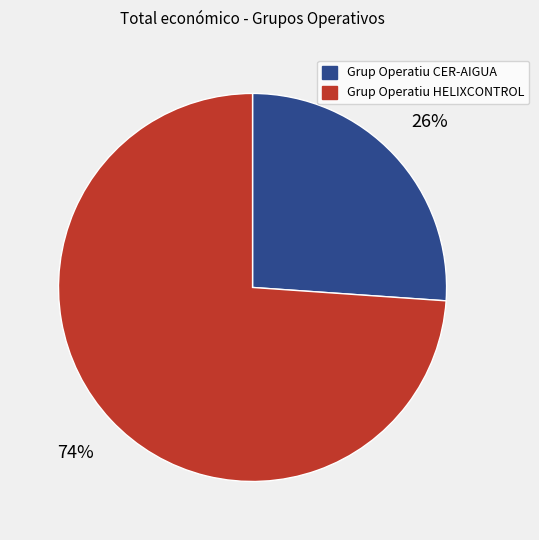

Rank the categories by value from highest to lowest.

Grup Operatiu HELIXCONTROL, Grup Operatiu CER-AIGUA